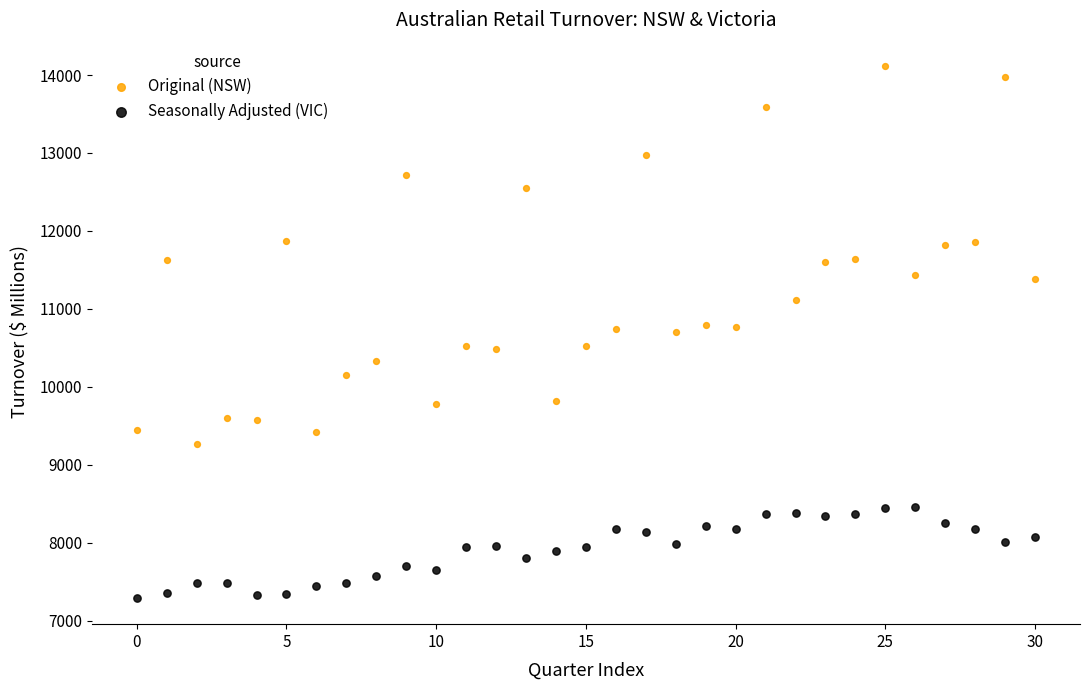

Which series has the widest spread of Y values?

Original (NSW)